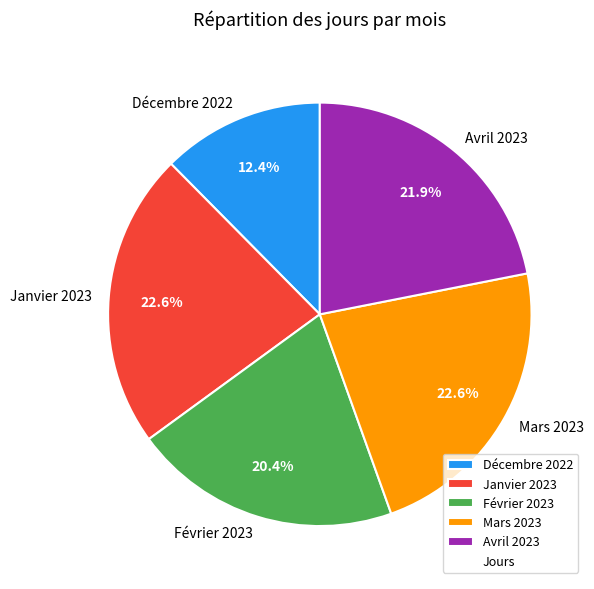

How much of the chart is everything except Janvier 2023?

77.4%